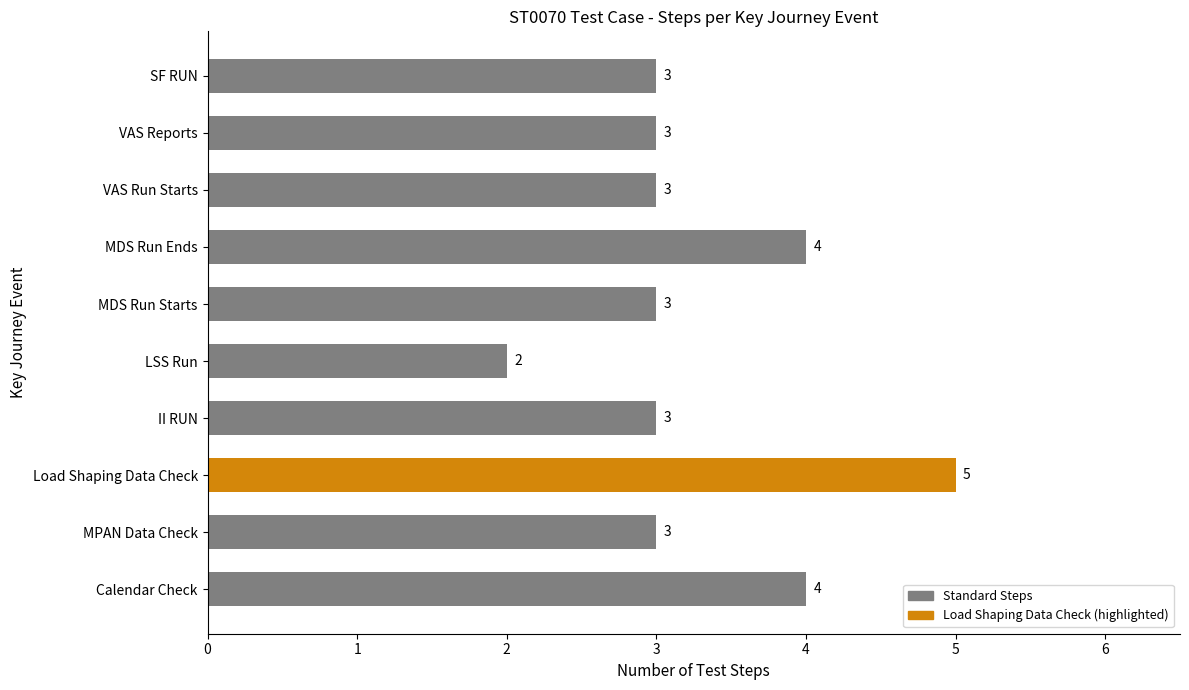

Reading top to bottom, transcribe all the data shown in this chart.

SF RUN=3	VAS Reports=3	VAS Run Starts=3	MDS Run Ends=4	MDS Run Starts=3	LSS Run=2	II RUN=3	Load Shaping Data Check=5	MPAN Data Check=3	Calendar Check=4